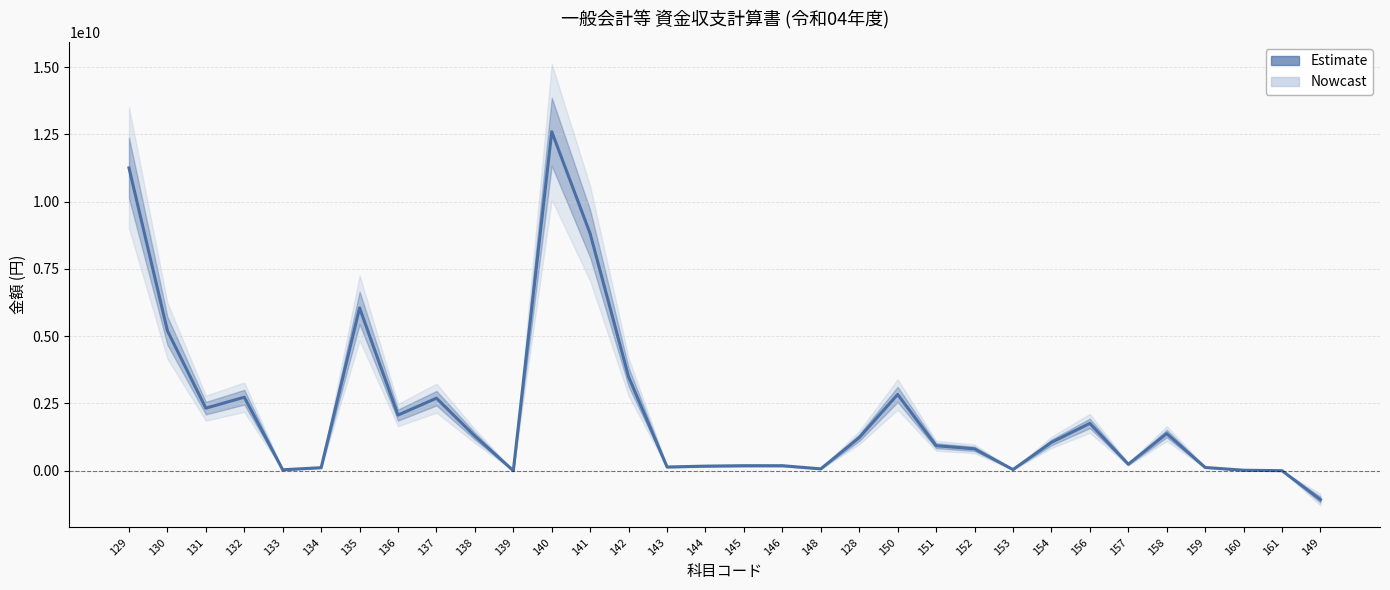

At which category does the data reach its first local valley?

131